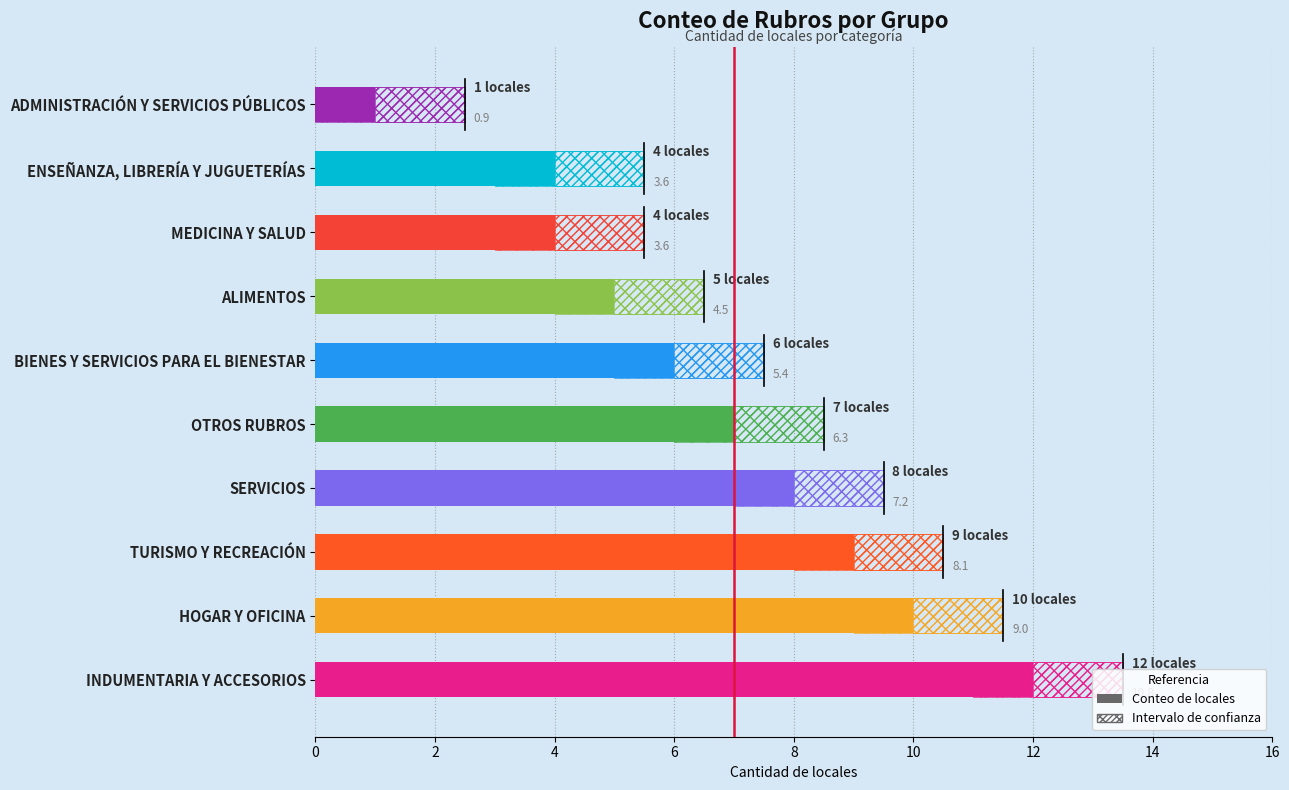

What is the average value?

7